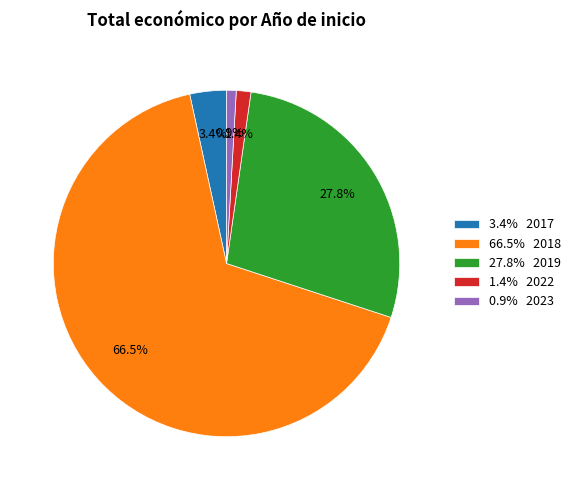

To the nearest percent, what is the average slice percentage?

20%